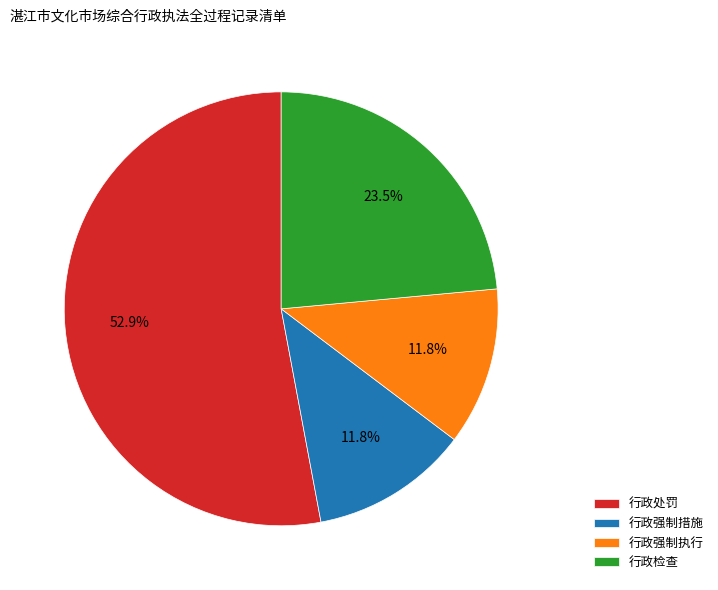

What is the ratio of the value at 行政检查 to the value at 行政强制措施?

2.0